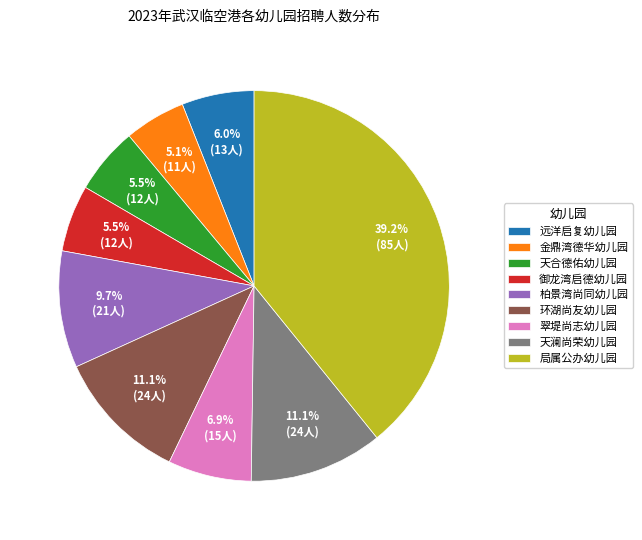

Which has a higher value, 柏景湾尚同幼儿园 or 局属公办幼儿园?

局属公办幼儿园